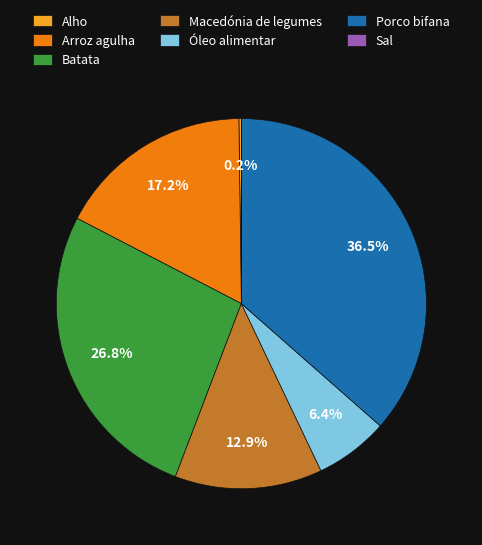

Is there any slice that represents more than half of the pie?

No